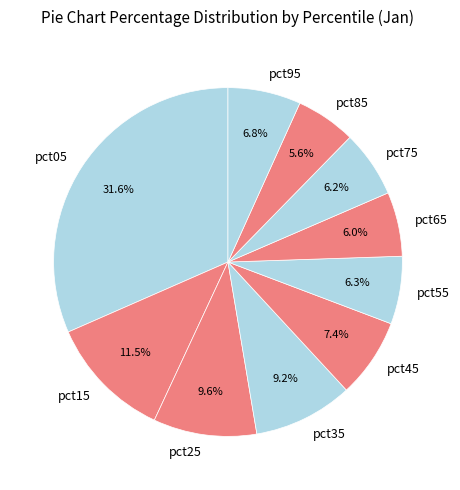

Does pct35 account for over 50% of the chart?

No